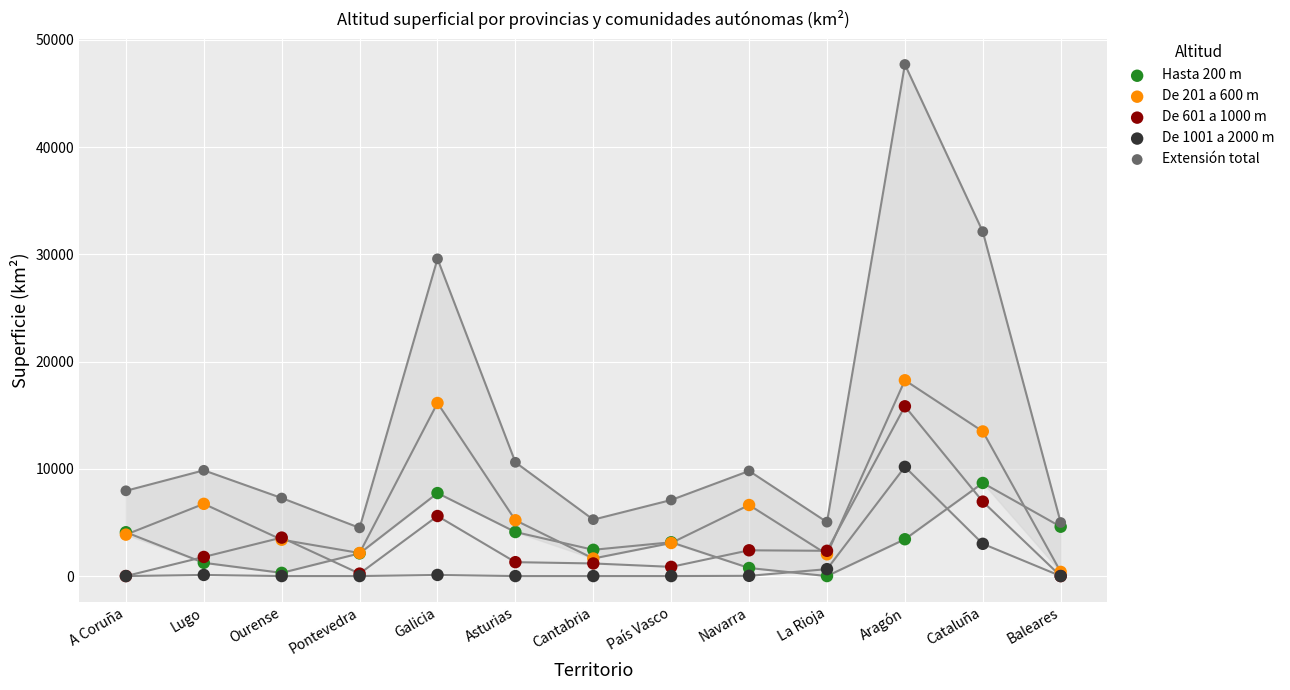

Which series contains the lowest Y value?

Hasta 200 m